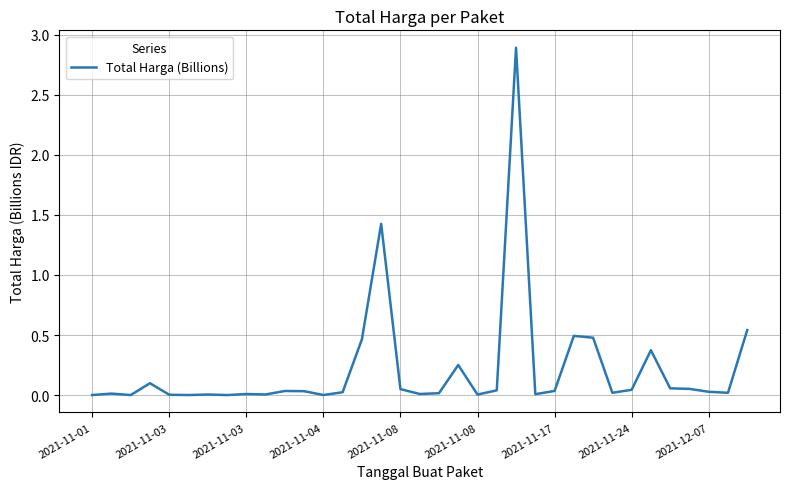

Count the number of data series in this chart.

1